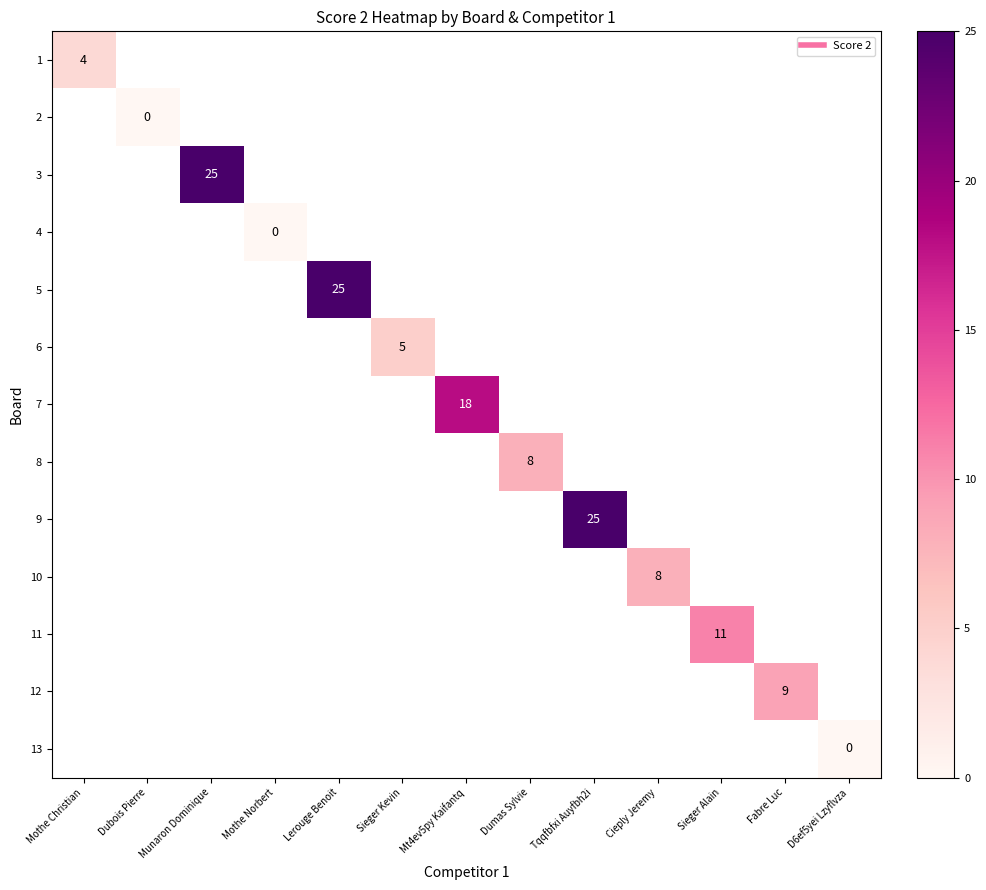

How many positive values does the 11 series have?

1